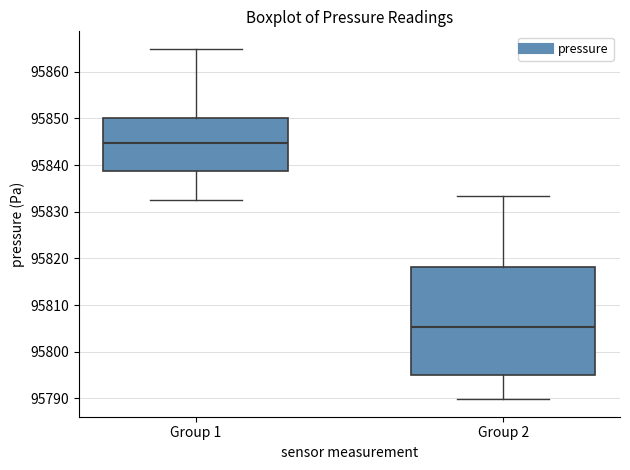

Where is the upper edge of the box for Group 1 on the y-axis? The values are not printed on the chart, so give them approximately, as read against the axis.

95850